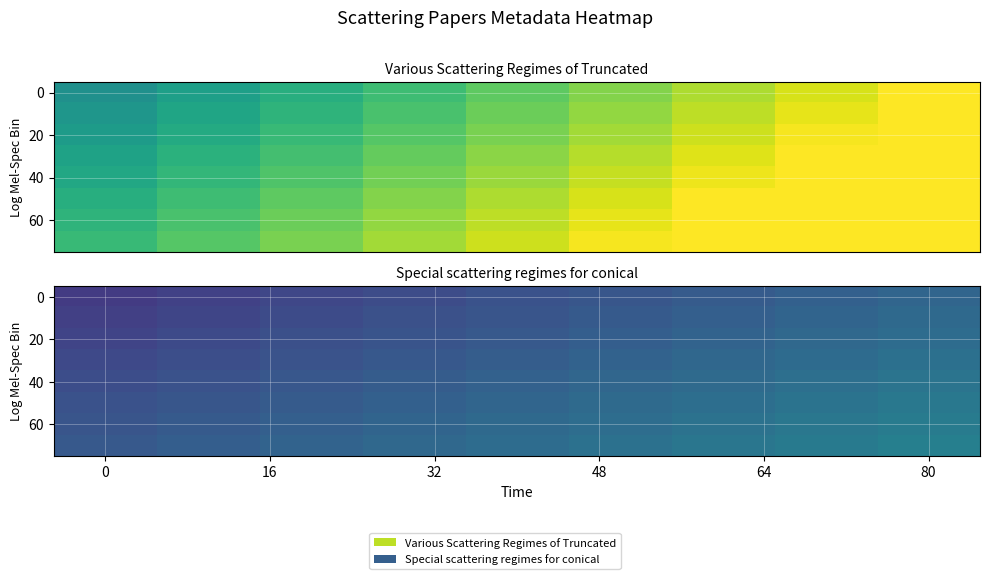

What is the minimum value shown in the chart?

2021.8